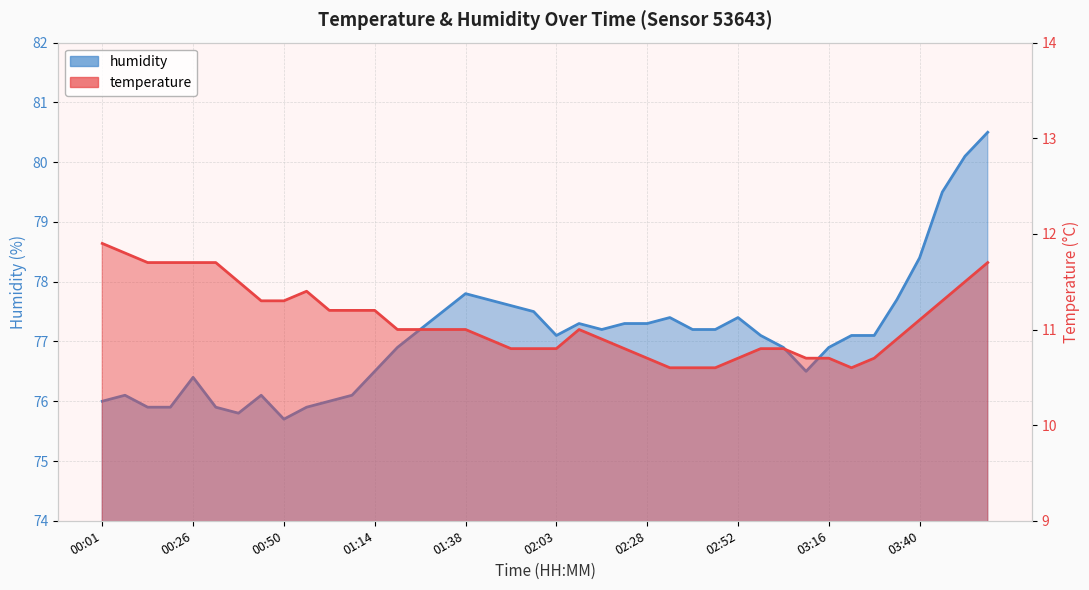

Reading right to left, extract all data points from this chart.

temperature: 11.7	11.5	11.3	11.1	10.9	10.7	10.6	10.7	10.7	10.8	10.8	10.7	10.6	10.6	10.6	10.7	10.8	10.9	11.0	10.8	10.8	10.8	10.9	11.0	11.0	11.0	11.0	11.2	11.2	11.2	11.4	11.3	11.3	11.5	11.7	11.7	11.7	11.7	11.8	11.9
humidity: 80.5	80.1	79.5	78.4	77.7	77.1	77.1	76.9	76.5	76.9	77.1	77.4	77.2	77.2	77.4	77.3	77.3	77.2	77.3	77.1	77.5	77.6	77.7	77.8	77.5	77.2	76.9	76.5	76.1	76.0	75.9	75.7	76.1	75.8	75.9	76.4	75.9	75.9	76.1	76.0